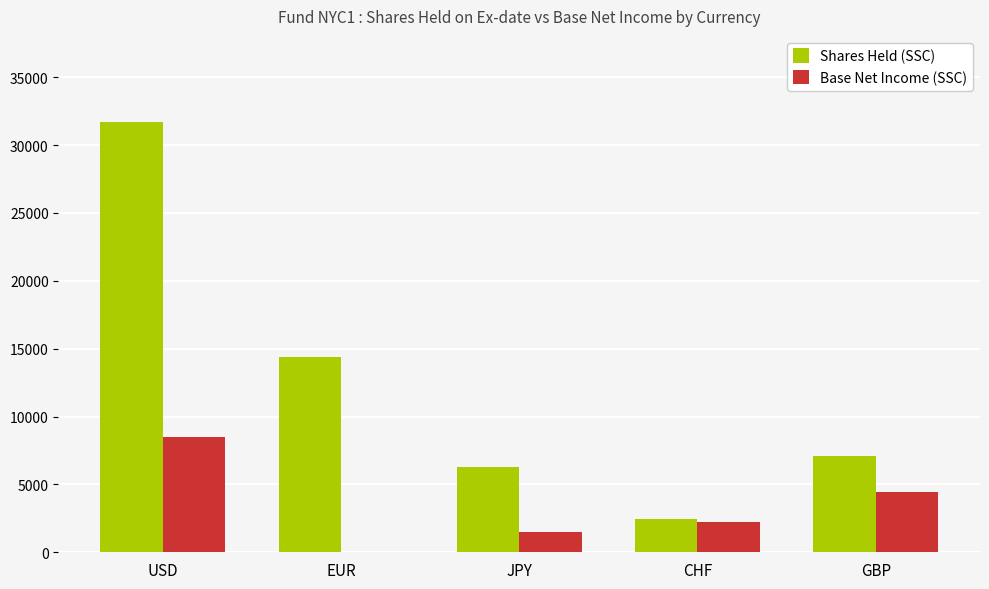

Where is Shares Held (SSC) nearest to the value 17076?

EUR